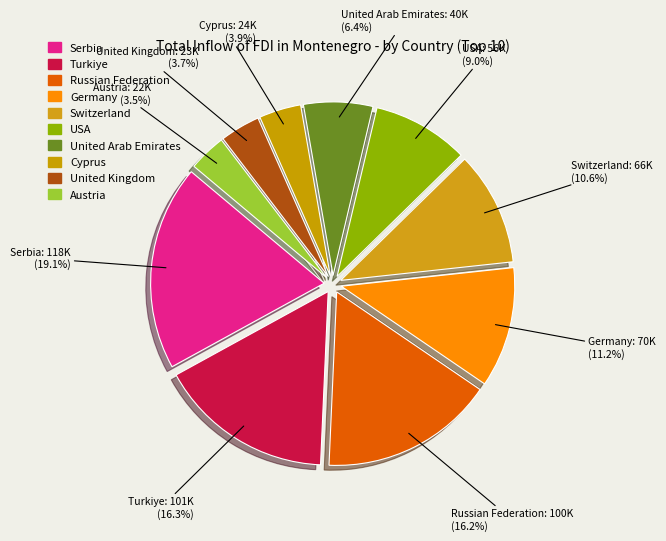

What percentage is the Switzerland slice, to the nearest percent?

11%